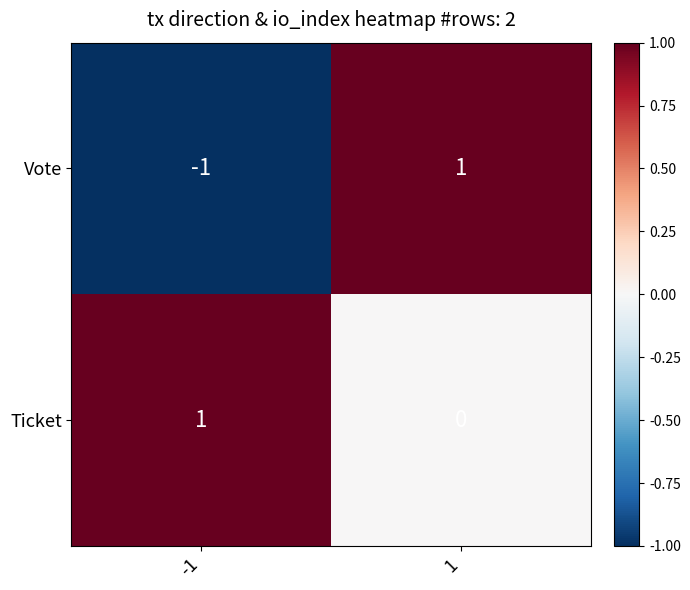

Which series changed the most between -1 and 1?

Vote